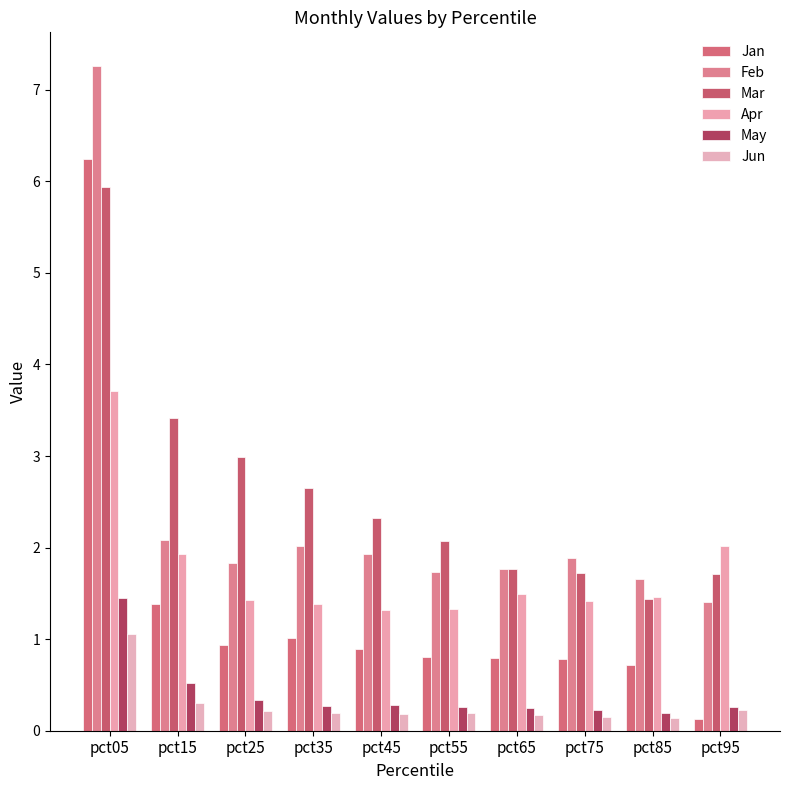

What is the difference between the maximum and minimum values in the Jun series?

0.9